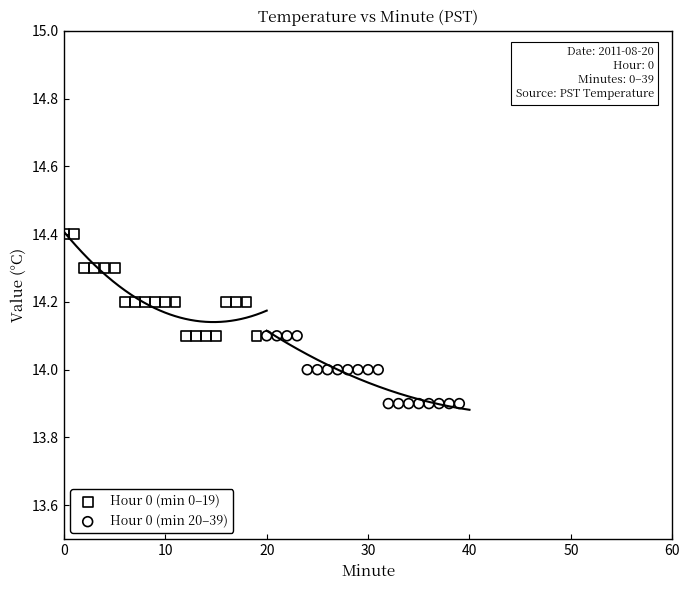

Which series contains the highest Y value?

Hour 0 (min 0–19)